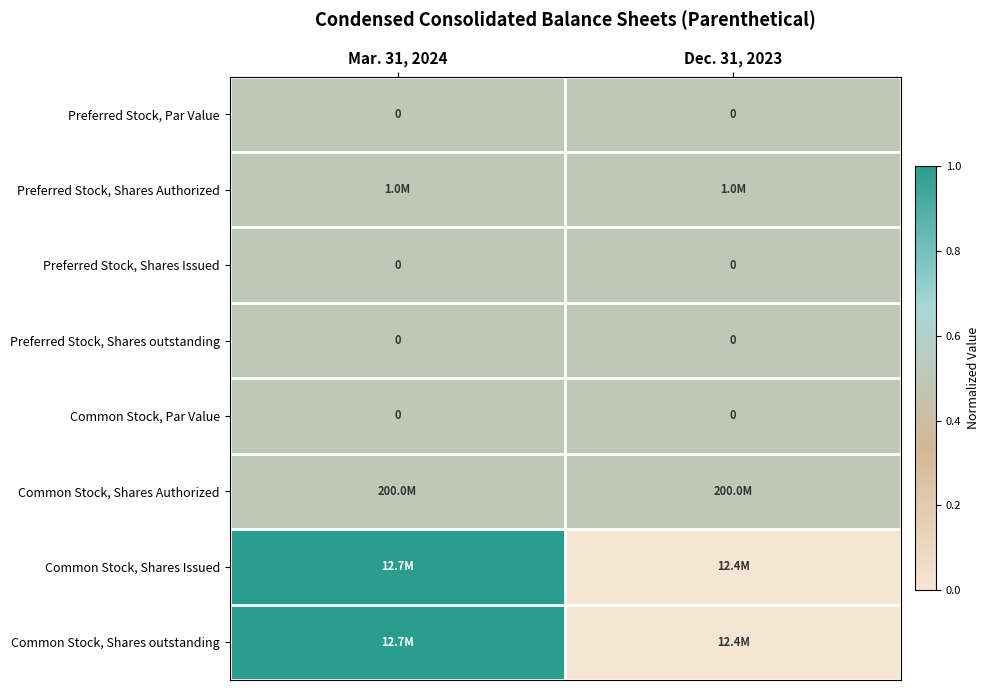

How many distinct data groups are displayed?

8